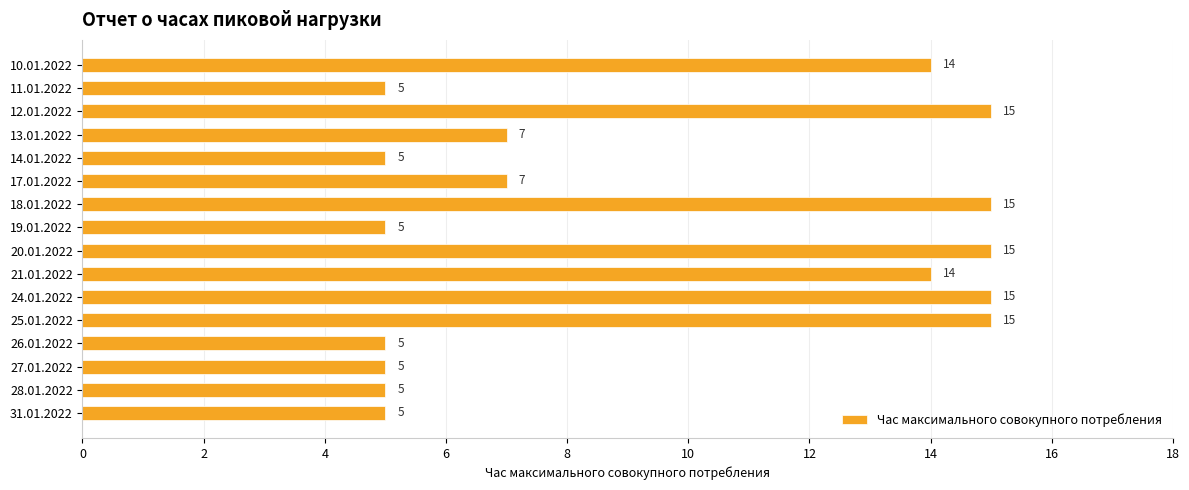

What is the maximum value shown in the chart?

15